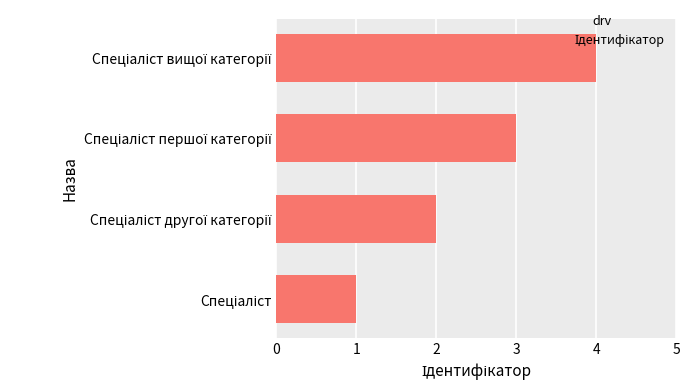

Does the chart contain stacked bars?

No